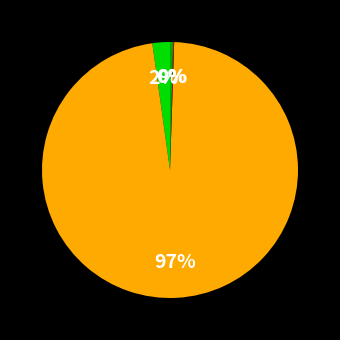

Is there a majority slice in this chart?

Yes